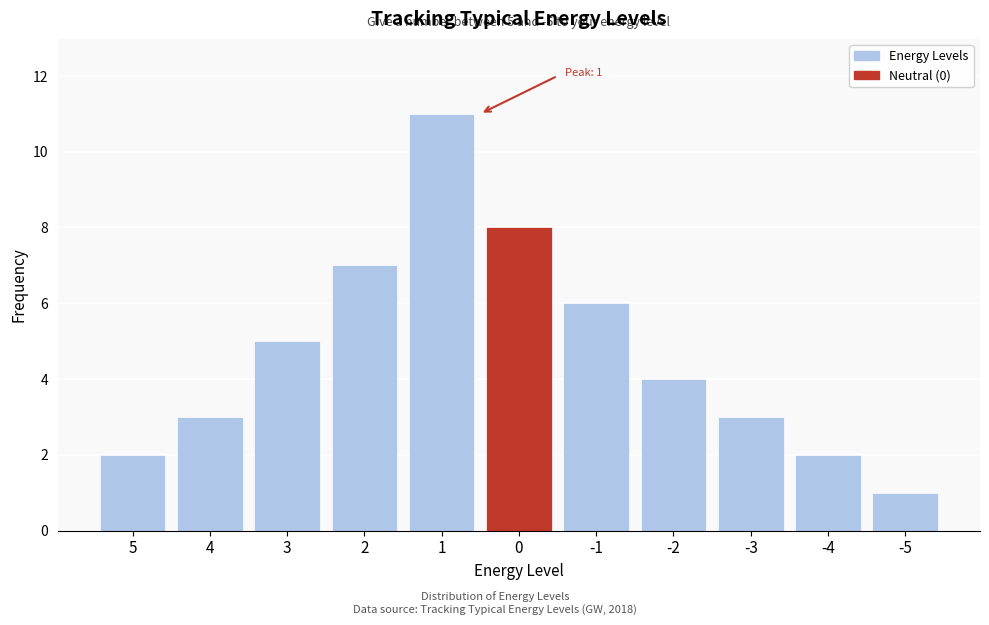

Reading right to left, extract all data points from this chart.

1	2	3	4	6	8	11	7	5	3	2